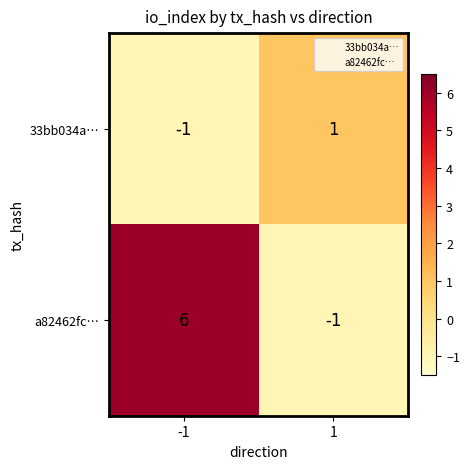

Reading left to right, list all the values displayed in this chart.

33bb034a…: -1	1
a82462fc…: 6	-1